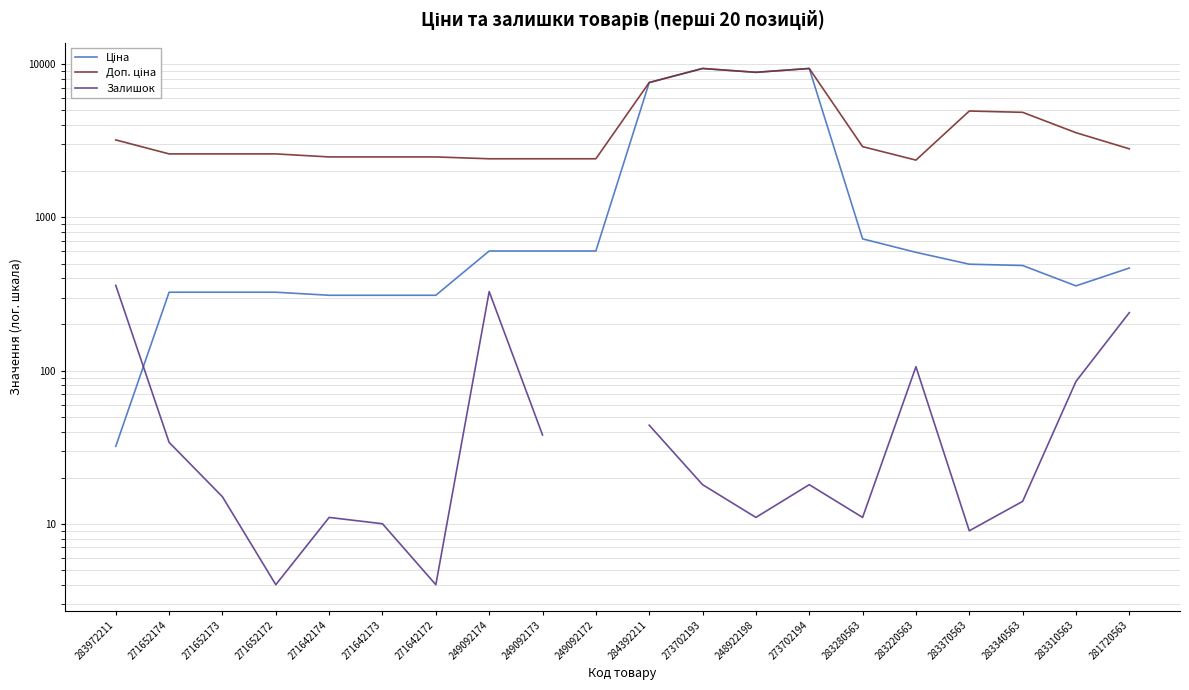

Which series has the largest total across all categories?

Доп. ціна